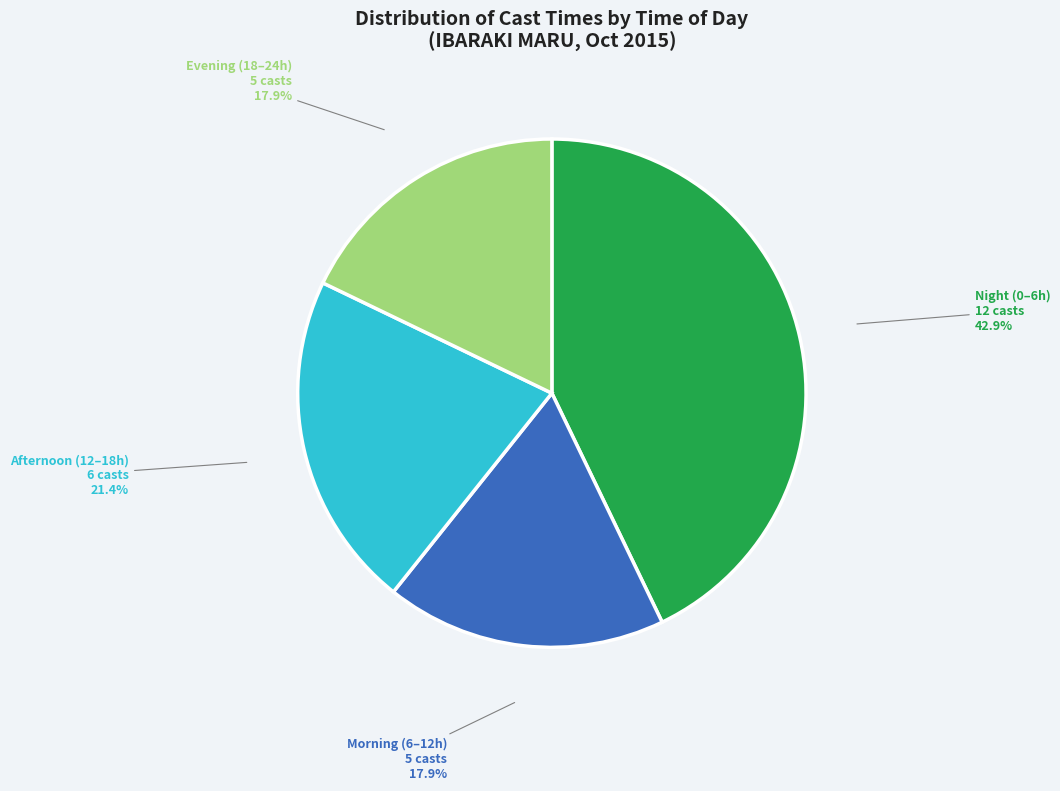

Which category has the biggest portion of the pie?

Night (0–6h)